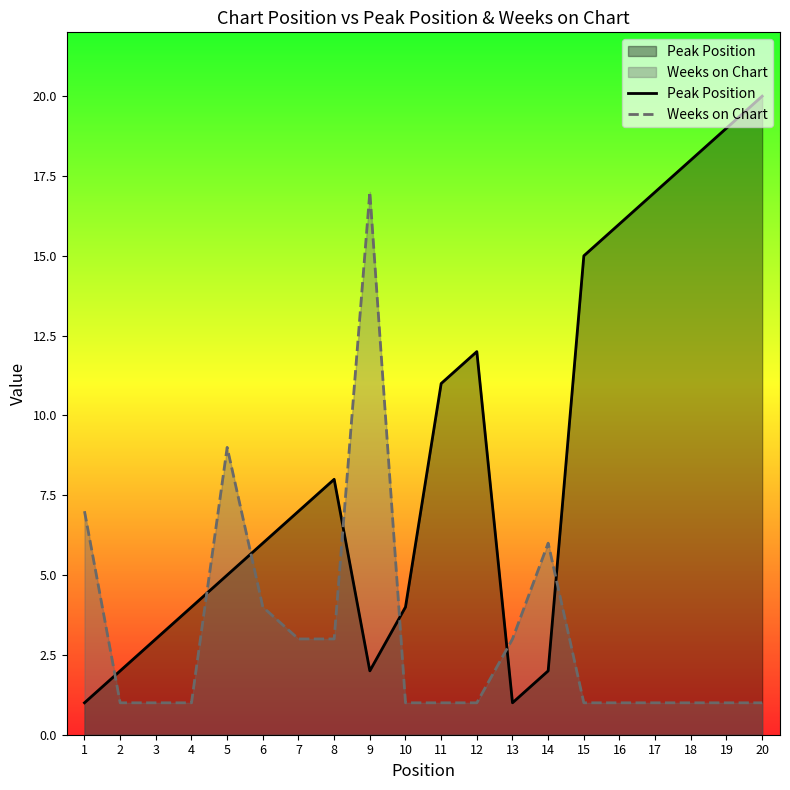

How many values in the Peak Position series exceed 7?

9